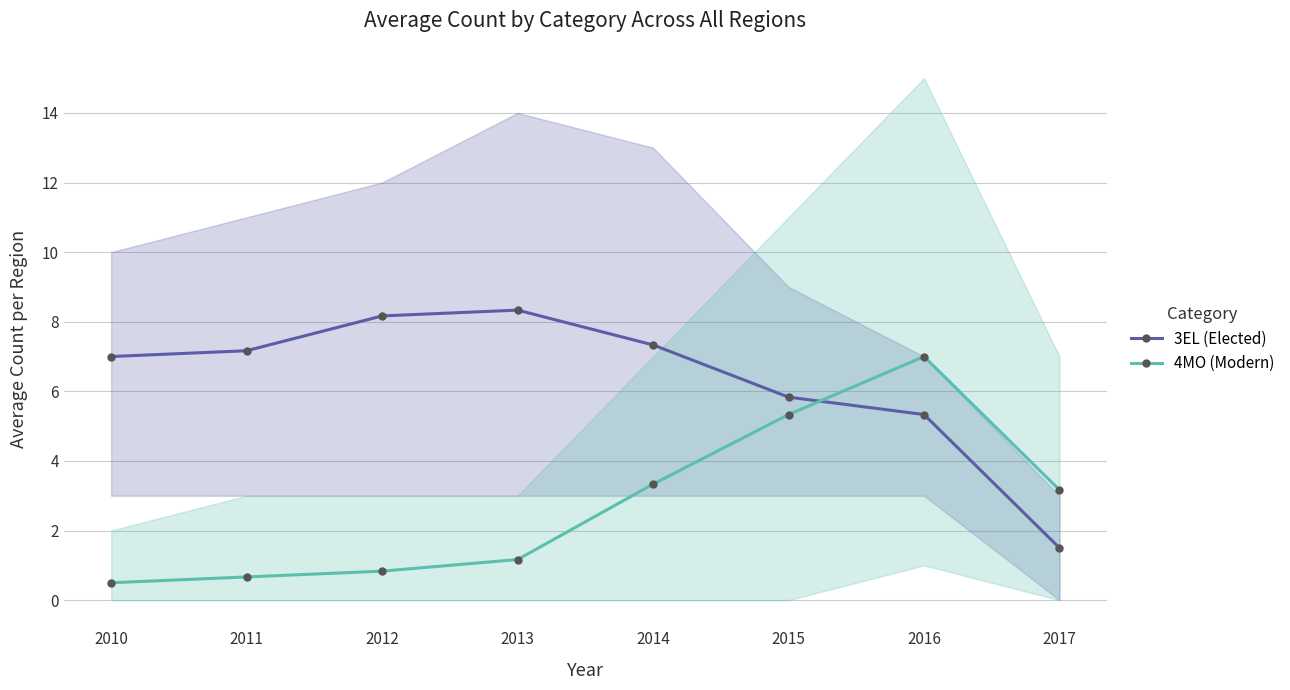

At how many categories does at least one series exceed 6?

6